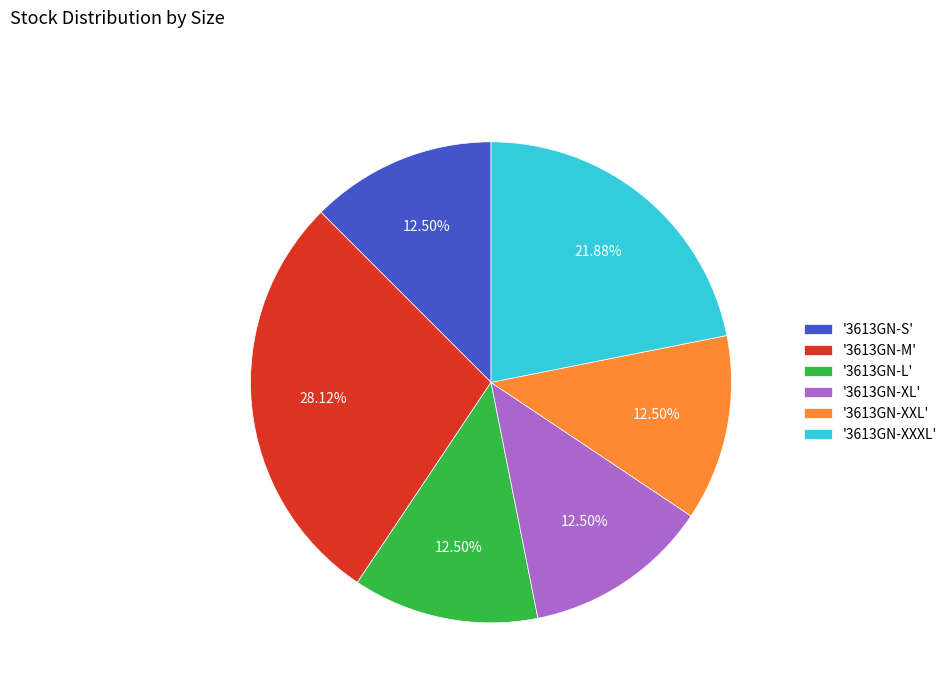

Does '3613GN-XXXL' represent more than half of the total?

No